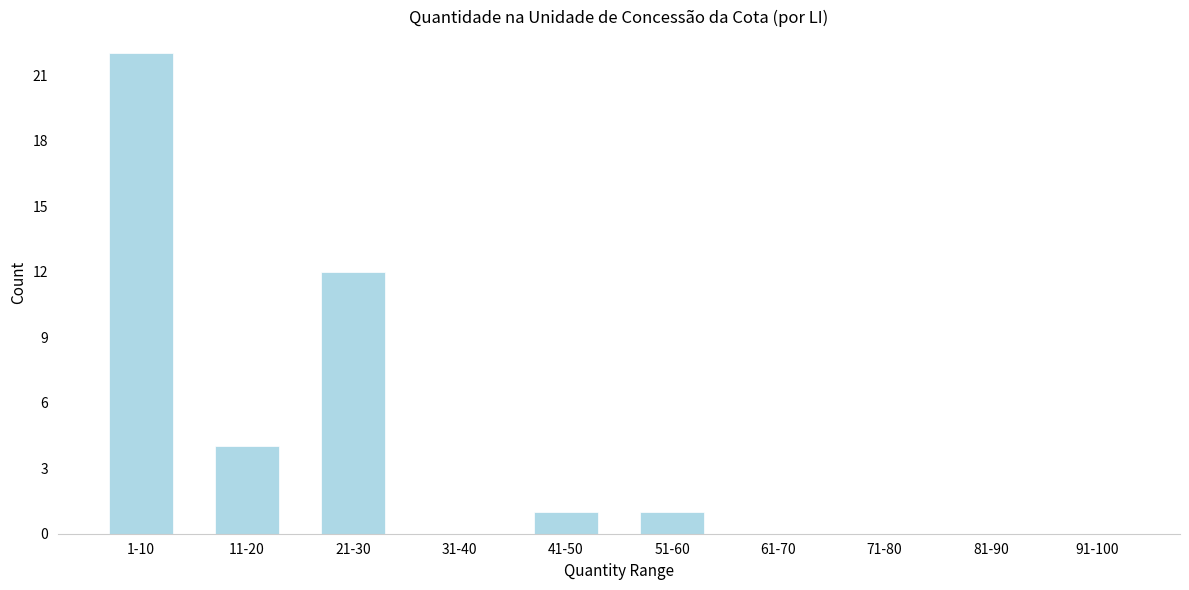

Reading right to left, what are all the values shown in this chart?

91-100=0	81-90=0	71-80=0	61-70=0	51-60=1	41-50=1	31-40=0	21-30=12	11-20=4	1-10=22